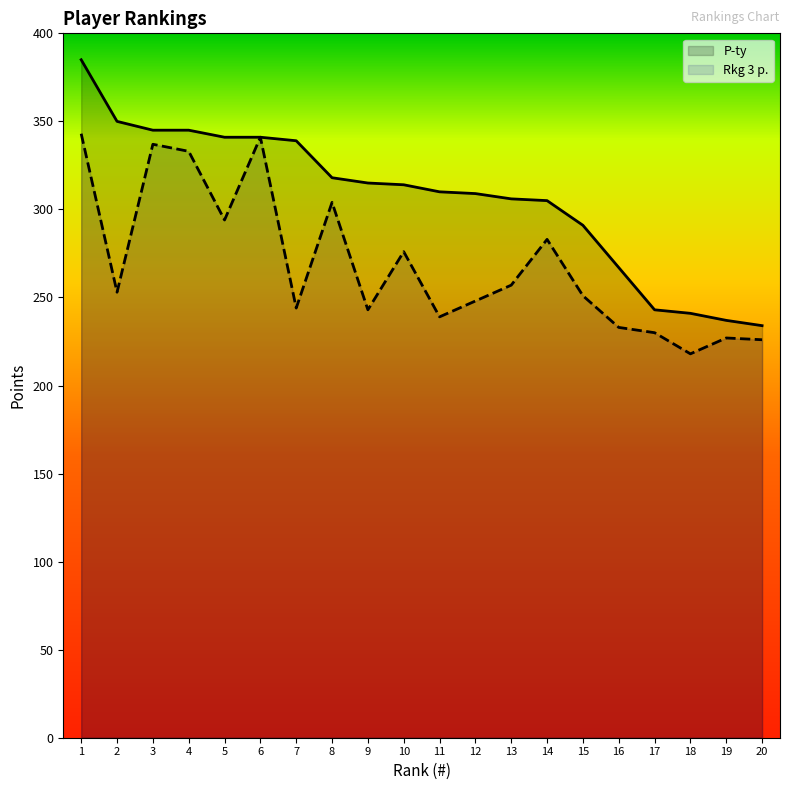

Which category has the lowest value in the Rkg 3 p. series?

18